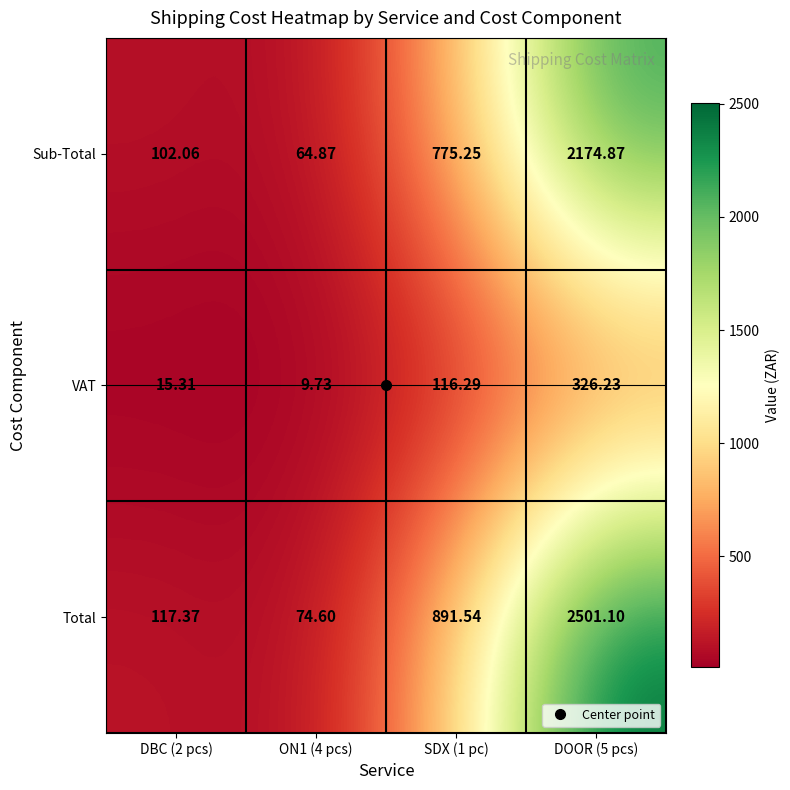

Which series changed the most between SDX (1 pc) and DOOR (5 pcs)?

Total